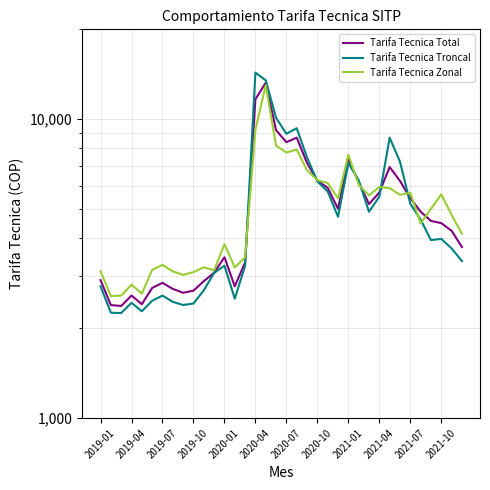

How many values in the Tarifa Tecnica Total series are below 4571?

18